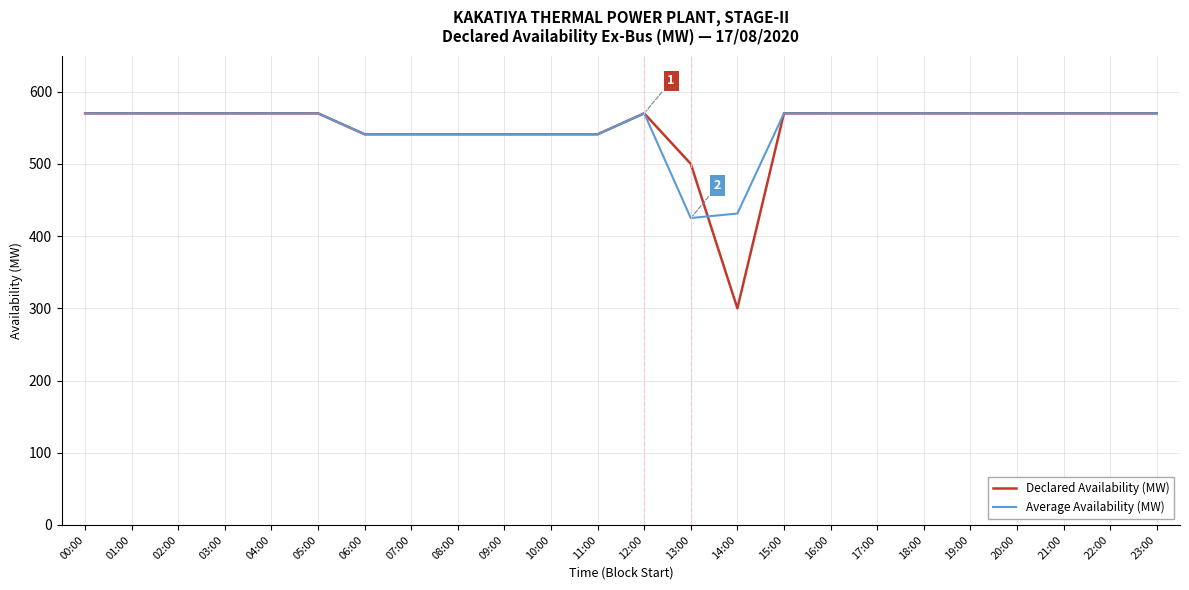

The value of Declared Availability (MW) at 17:00 is 570.0. True or false?

True